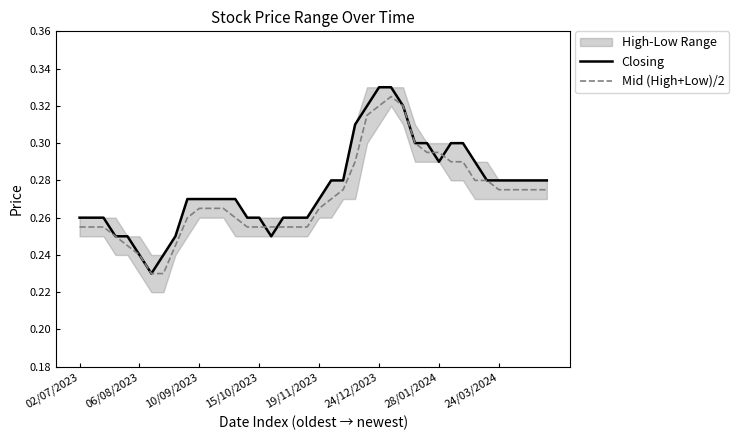

True or false: Mid (High+Low)/2 and Closing cross at least once.

True